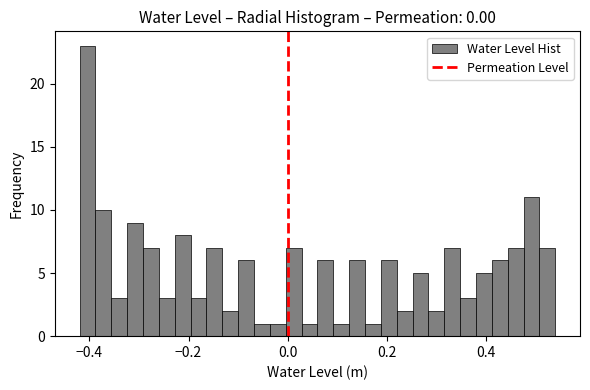

Read against the x-axis, roughly where is the centre of the tallest bar?

-0.40